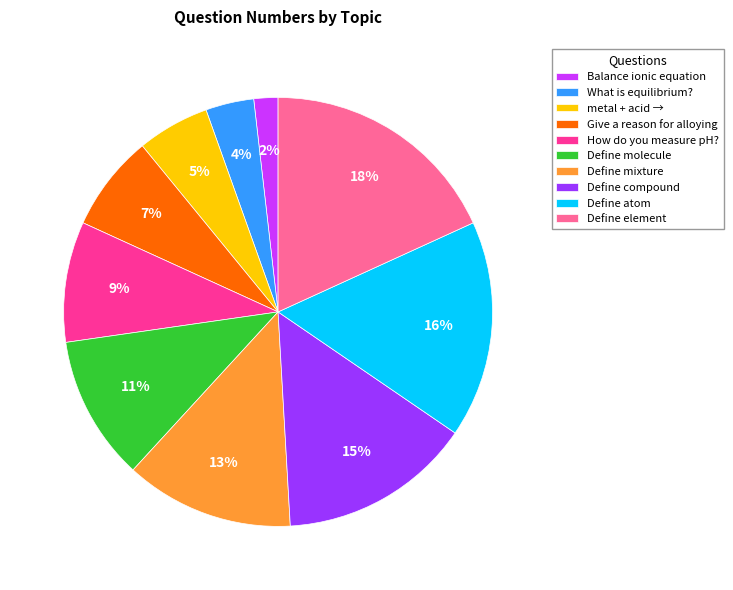

Is the sum of Define atom and metal + acid → greater than half?

No